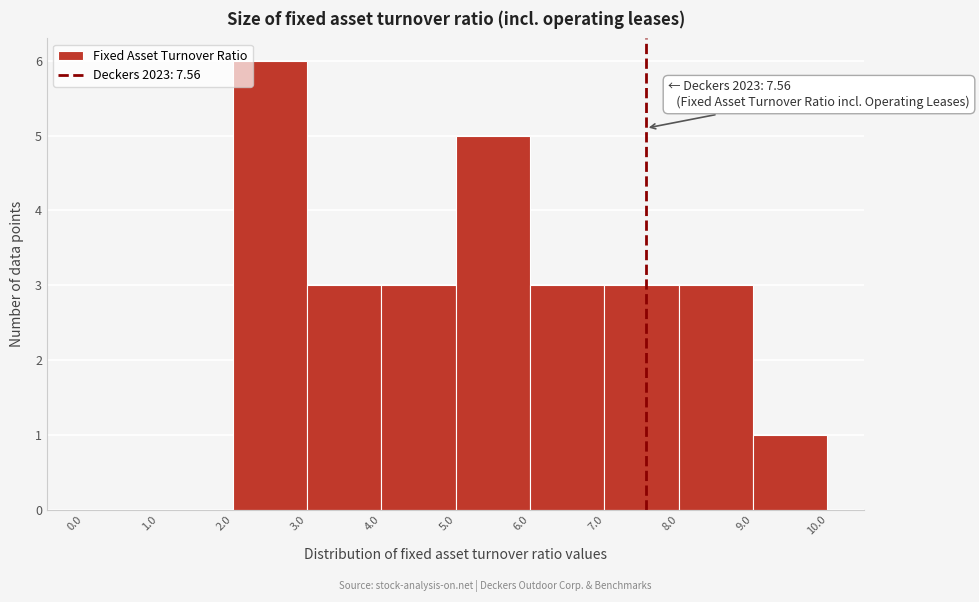

Over which range of the x-axis is the bar tallest?

2.0 to 3.0